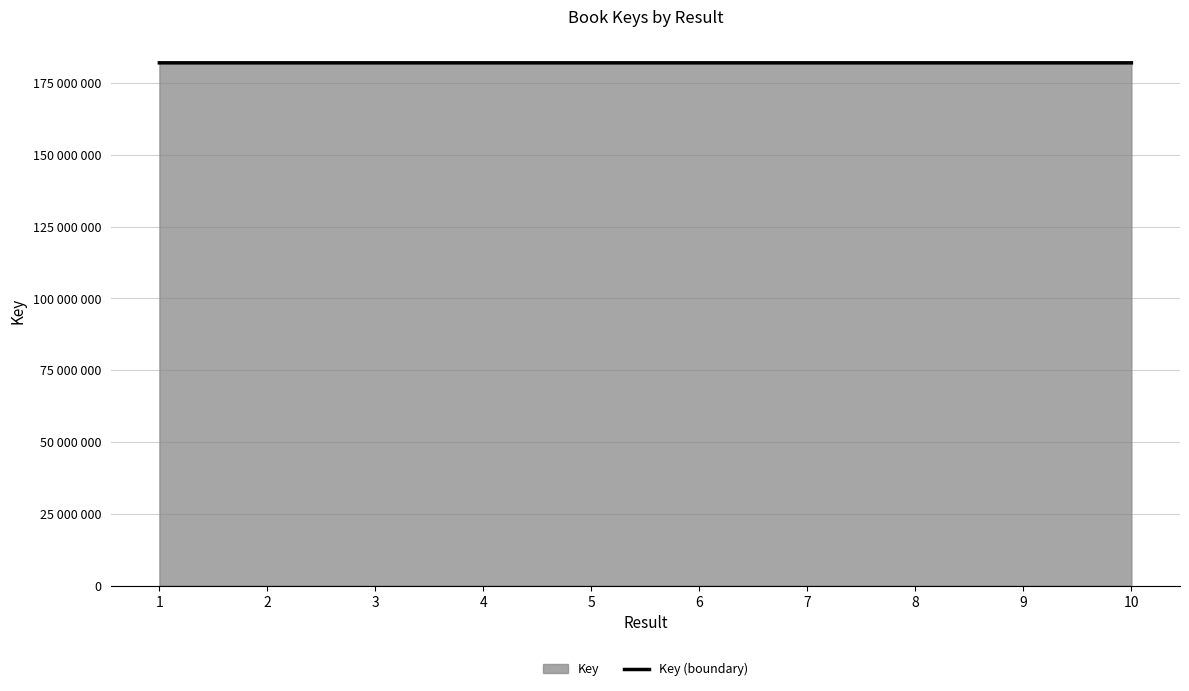

Reading left to right, transcribe all the data shown in this chart.

1=182001661	2=182001126	3=182001591	4=182001626	5=182001769	6=182001556	7=182001076	8=182001237	9=182001839	10=182001450